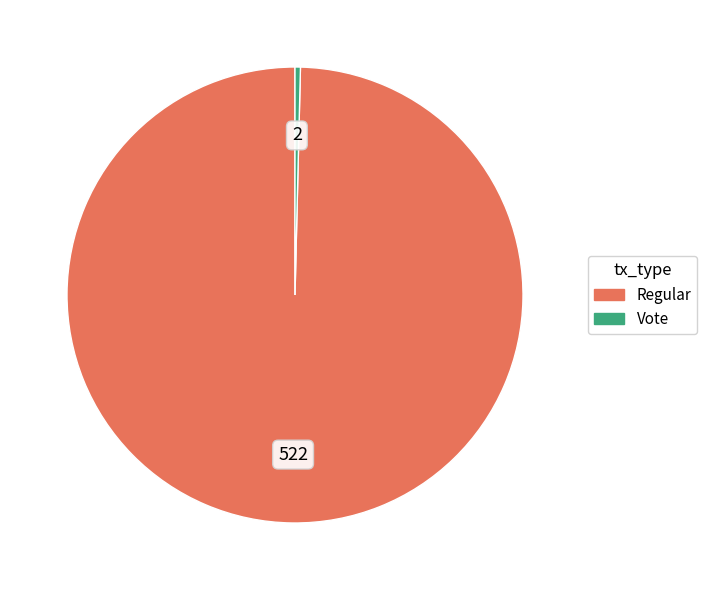

Count the number of slices in the pie.

2